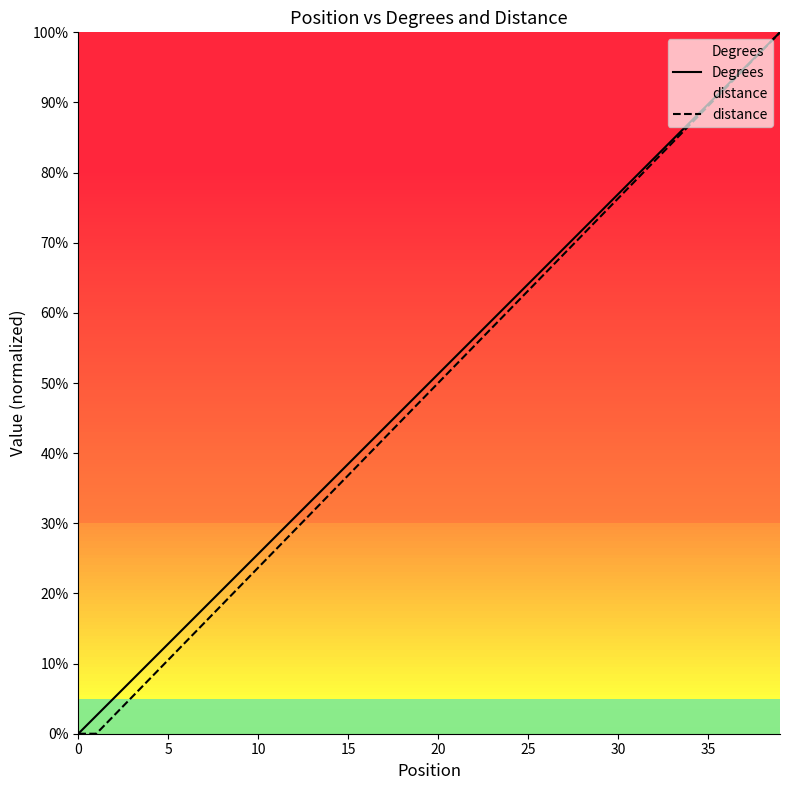

How many lines are shown in the chart?

2